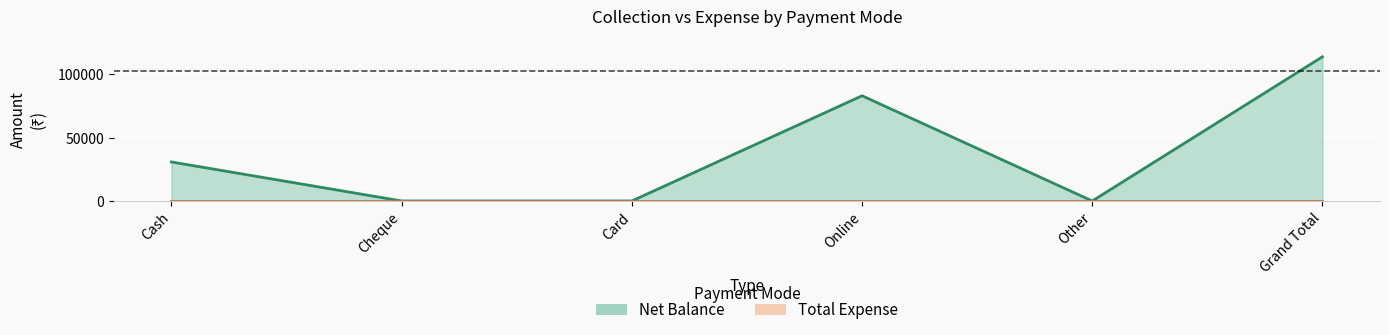

How many data points are above 30800?

2